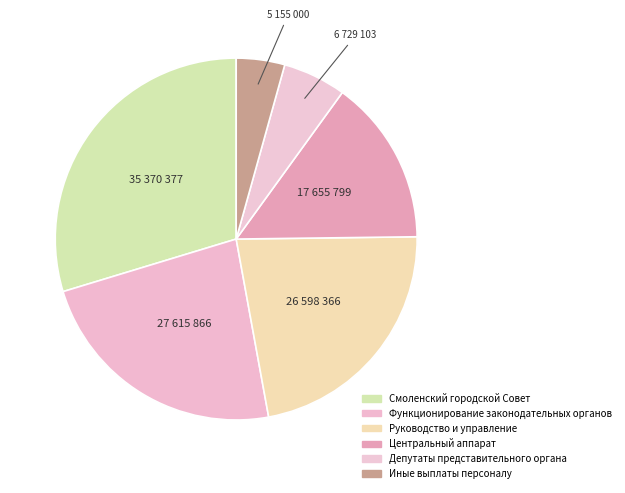

Which slice is the largest?

Смоленский городской Совет